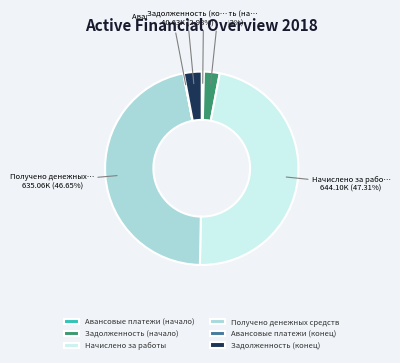

What is the ratio of the value at Начислено за работы to the value at Задолженность (конец)?

15.9